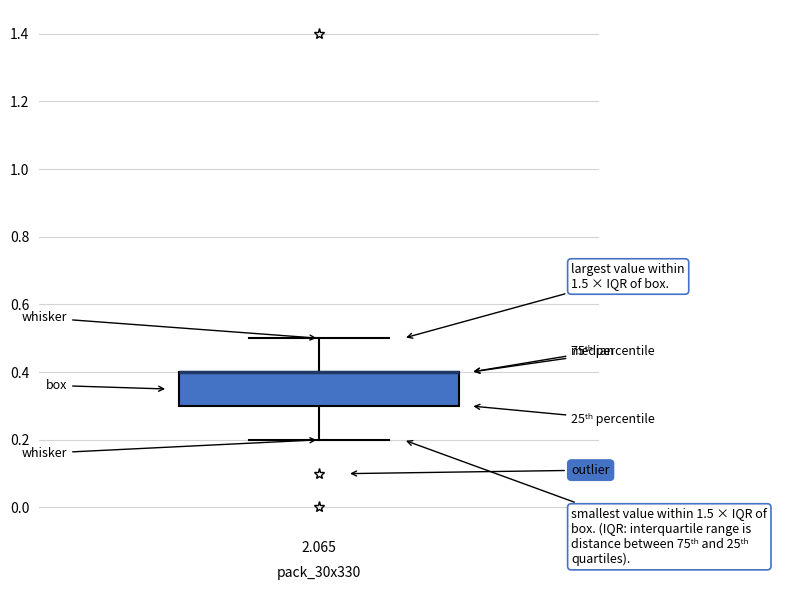

Transcribe this box plot: give where the median line is, the range the box spans, and where the two whiskers end, as read against the y-axis. The values are not printed on the chart, so give them approximately, as read against the axis.

median 0.4 (drawn on the box's upper edge), box 0.3 to 0.4, whiskers 0.2 to 0.5